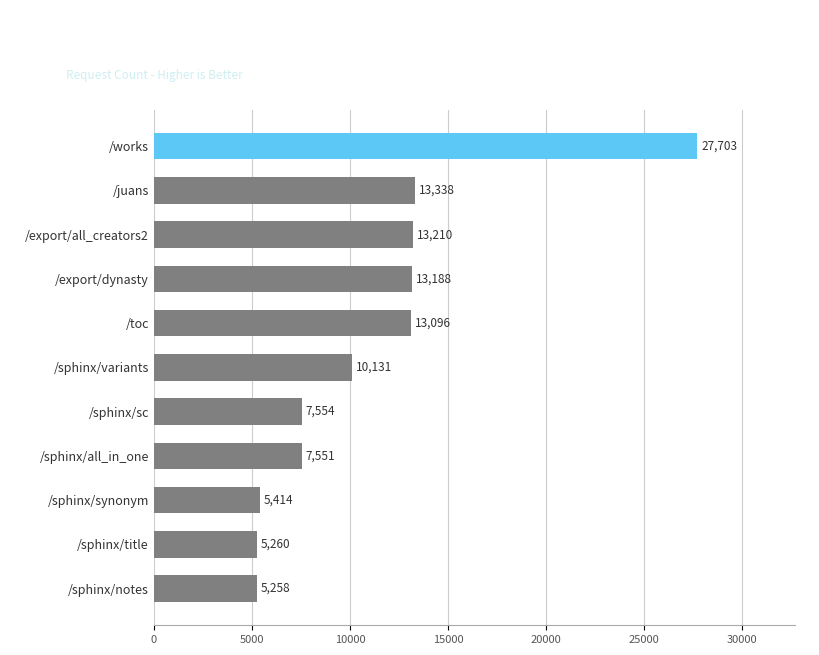

How many data points does each series have?

11